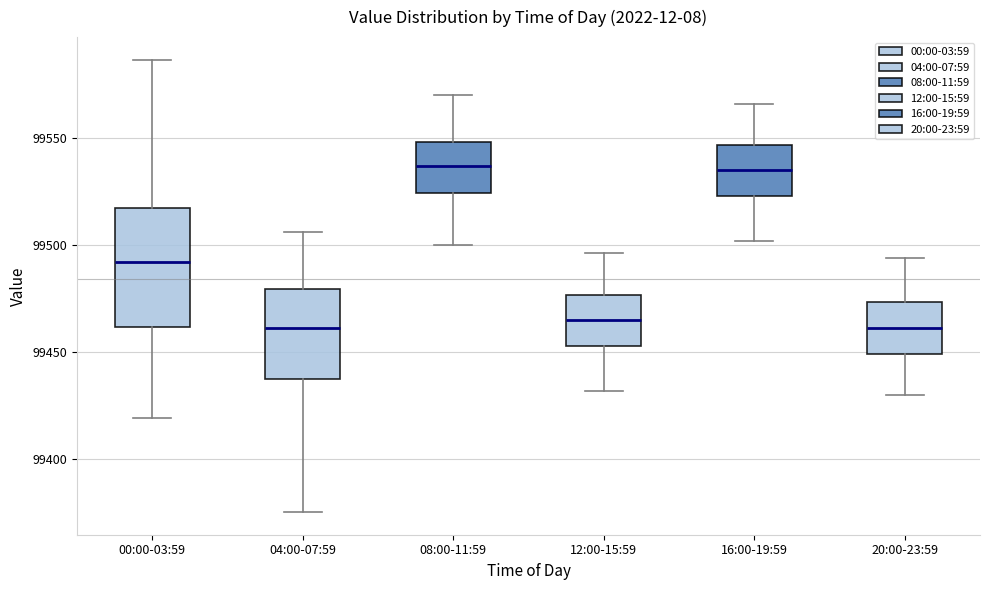

Reading left to right, transcribe this box plot: for each box, give where its median line is, the range the box spans, and where its two whiskers end, as read against the y-axis. The values are not printed on the chart, so give them approximately, as read against the axis.

00:00-03:59: median 99490, box 99460 to 99515, whiskers 99420 to 99585
04:00-07:59: median 99460, box 99435 to 99480, whiskers 99375 to 99505
08:00-11:59: median 99535, box 99525 to 99550, whiskers 99500 to 99570
12:00-15:59: median 99465, box 99455 to 99475, whiskers 99430 to 99495
16:00-19:59: median 99535, box 99525 to 99545, whiskers 99500 to 99565
20:00-23:59: median 99460, box 99450 to 99475, whiskers 99430 to 99495